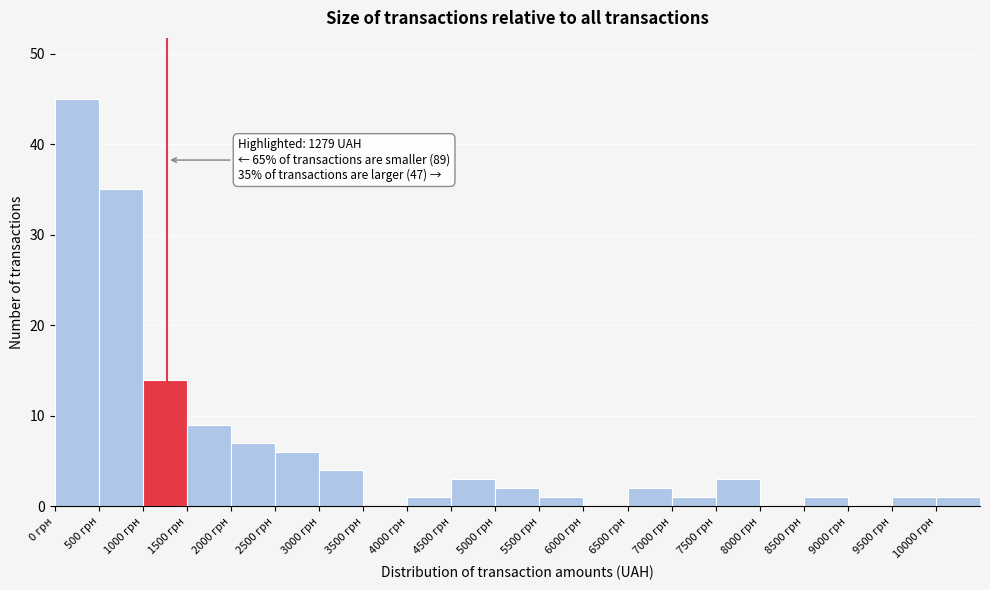

Over which range of the x-axis is the bar tallest?

0 to 500